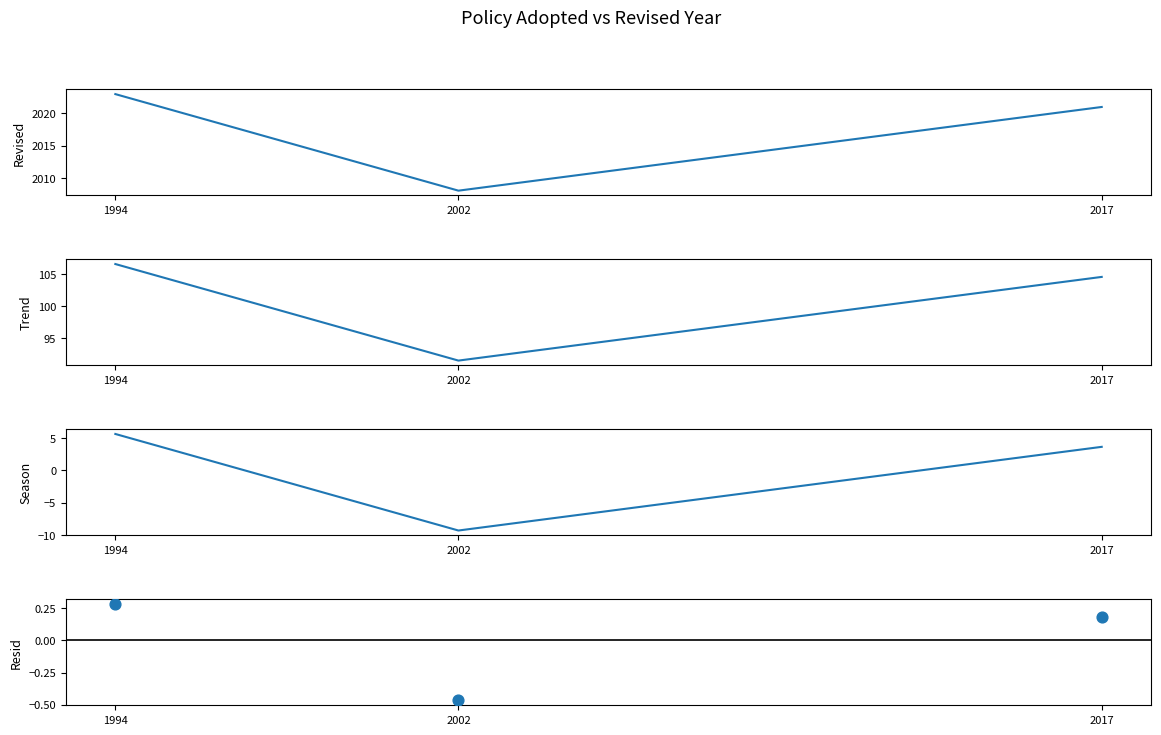

At which category is the sum across all series the highest?

1994